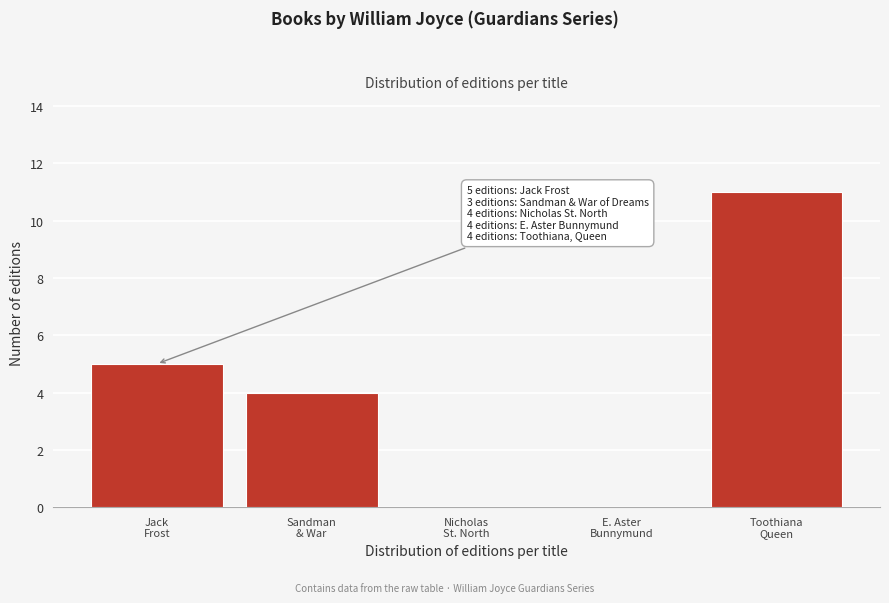

What is the maximum value shown in the chart?

11